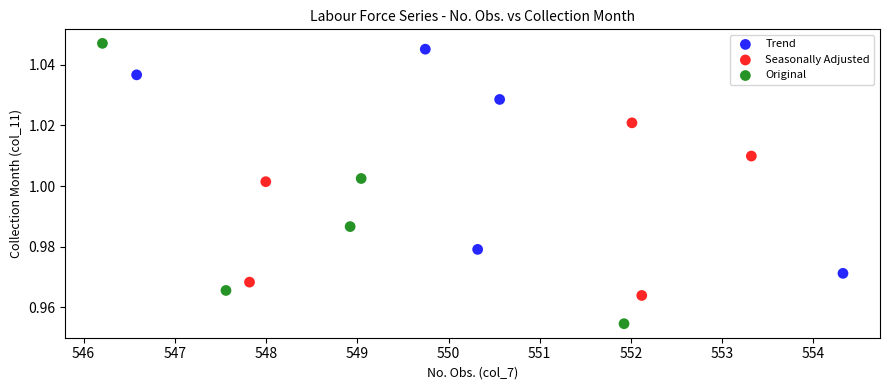

Which series contains the lowest Y value?

Original